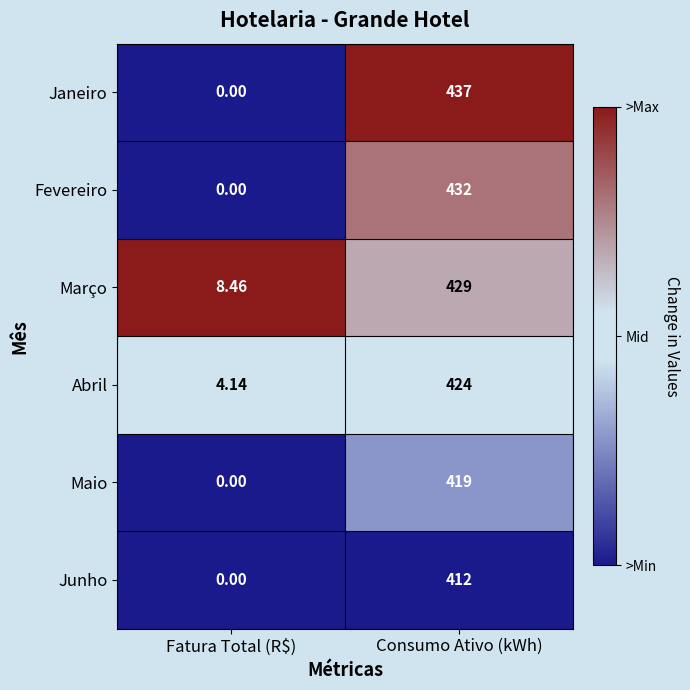

What is the difference between the highest and lowest values at Fatura Total (R$)?

8.5